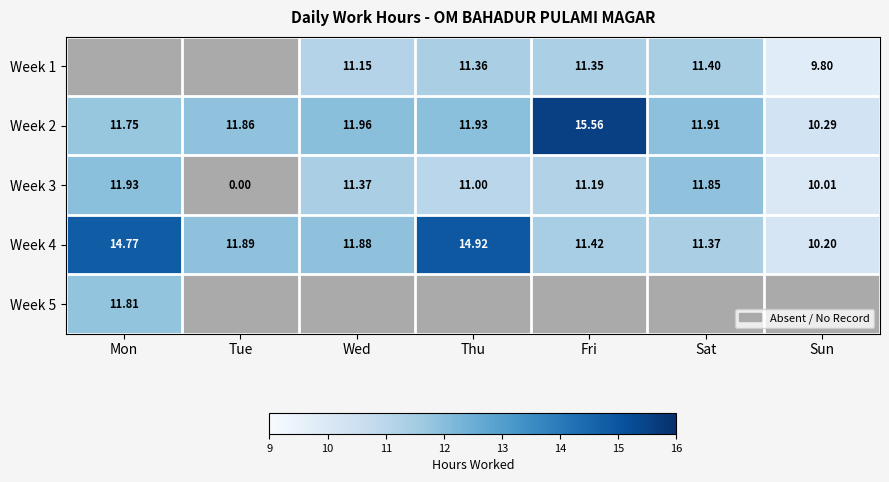

At which label does Week 1 first exceed 9?

Wed